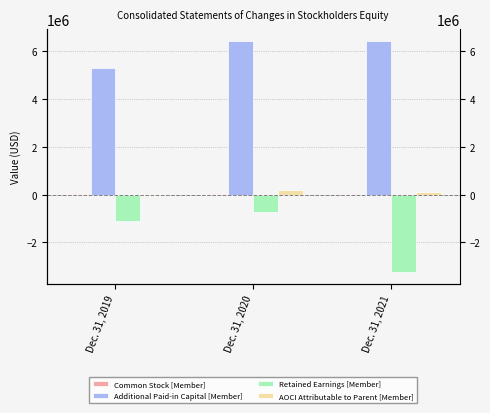

Reading left to right, list all the values displayed in this chart.

Common Stock [Member]: Dec. 31, 2019=37628	Dec. 31, 2020=37645	Dec. 31, 2021=29046
Additional Paid-in Capital [Member]: Dec. 31, 2019=5293082	Dec. 31, 2020=6440616	Dec. 31, 2021=6449215
Retained Earnings [Member]: Dec. 31, 2019=-1089209	Dec. 31, 2020=-734443	Dec. 31, 2021=-3258687
AOCI Attributable to Parent [Member]: Dec. 31, 2019=9785	Dec. 31, 2020=181016	Dec. 31, 2021=93398